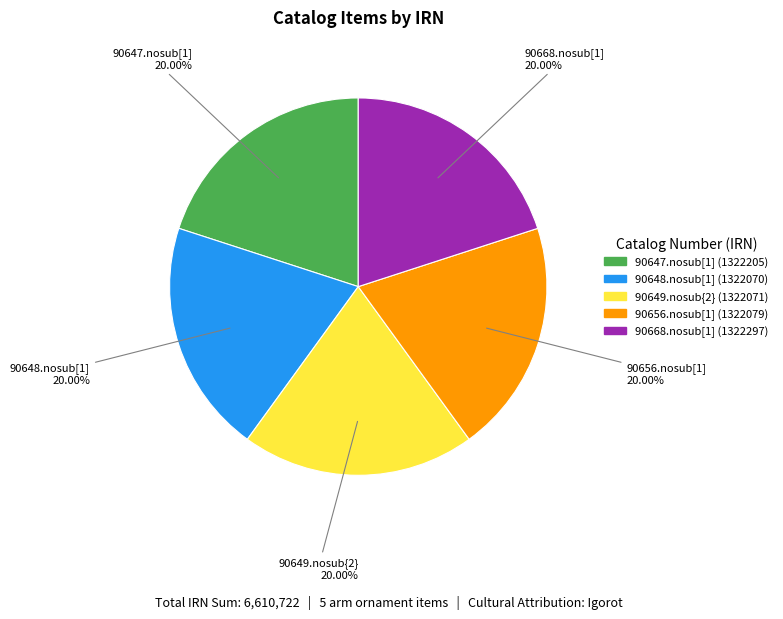

To the nearest percent, what portion does 90647.nosub[1] represent?

20%